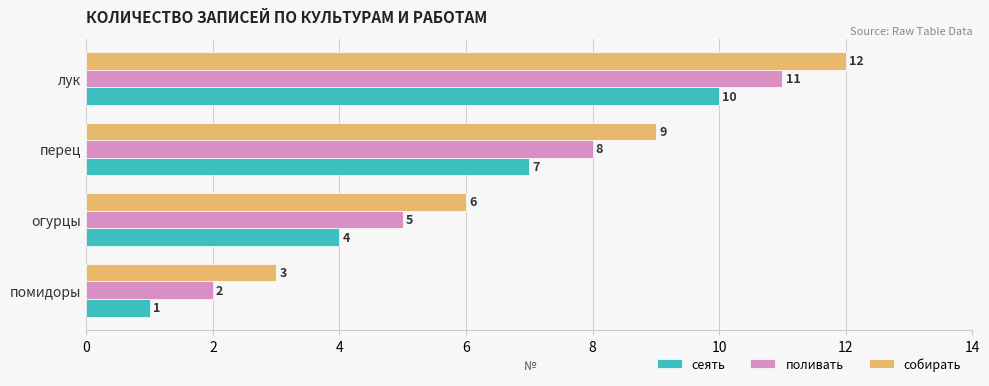

What is the difference between the maximum and second lowest values in the сеять series?

6